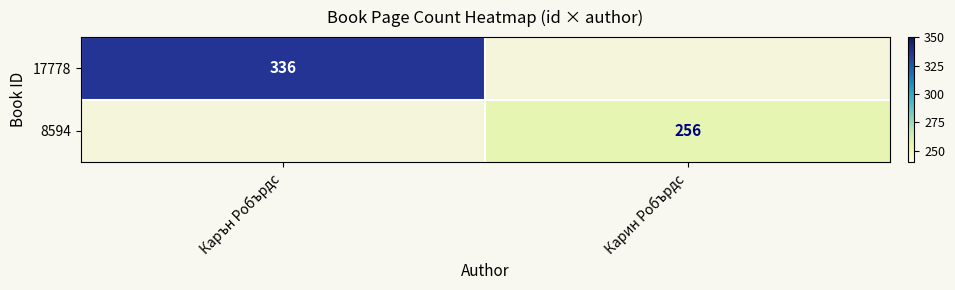

Is the value of 17778 at Карън Робърдс greater than the value of 8594 at Карин Робърдс?

Yes